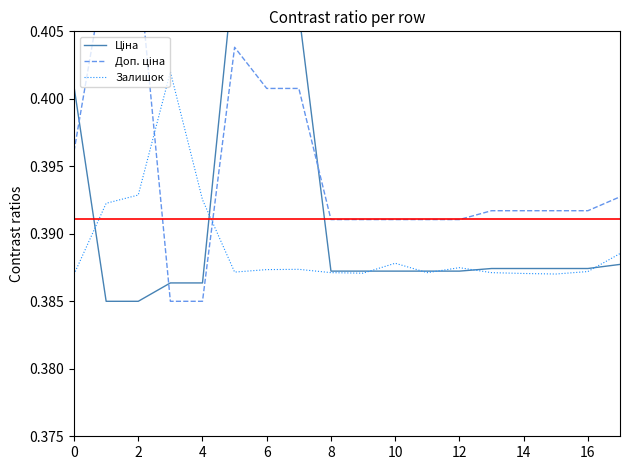

How many lines are shown in the chart?

3